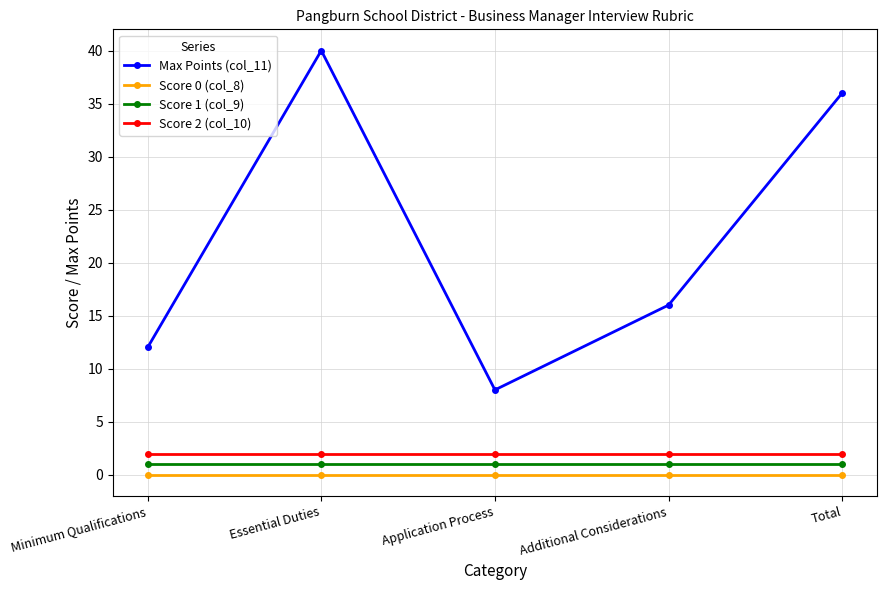

What is the total value across all series at Additional Considerations?

19